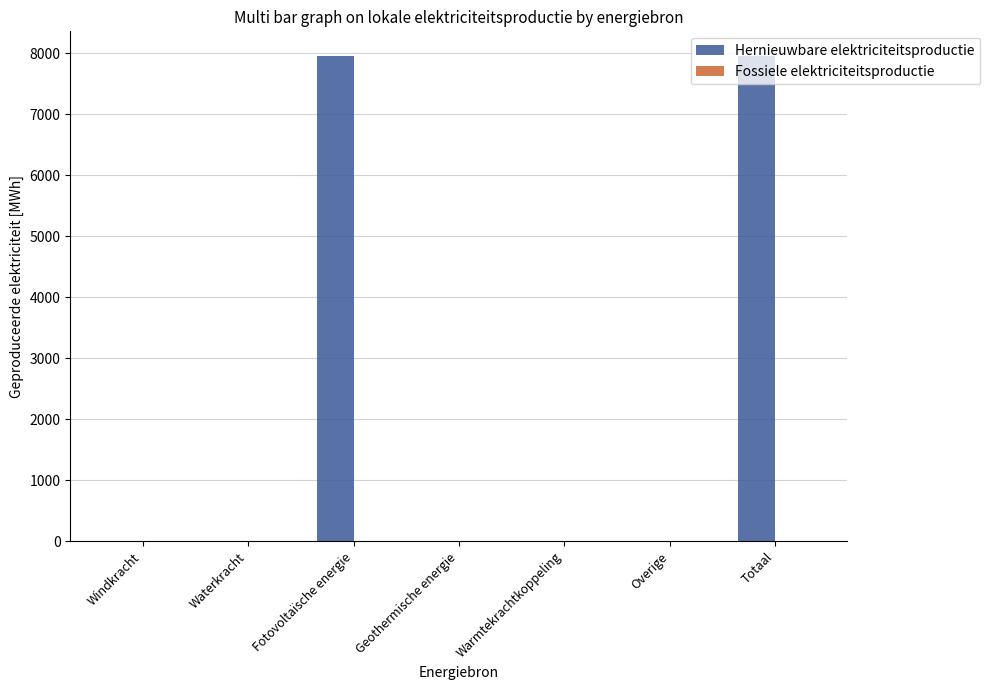

True or false: the data shows 4589.2 at Fotovoltaïsche energie.

False